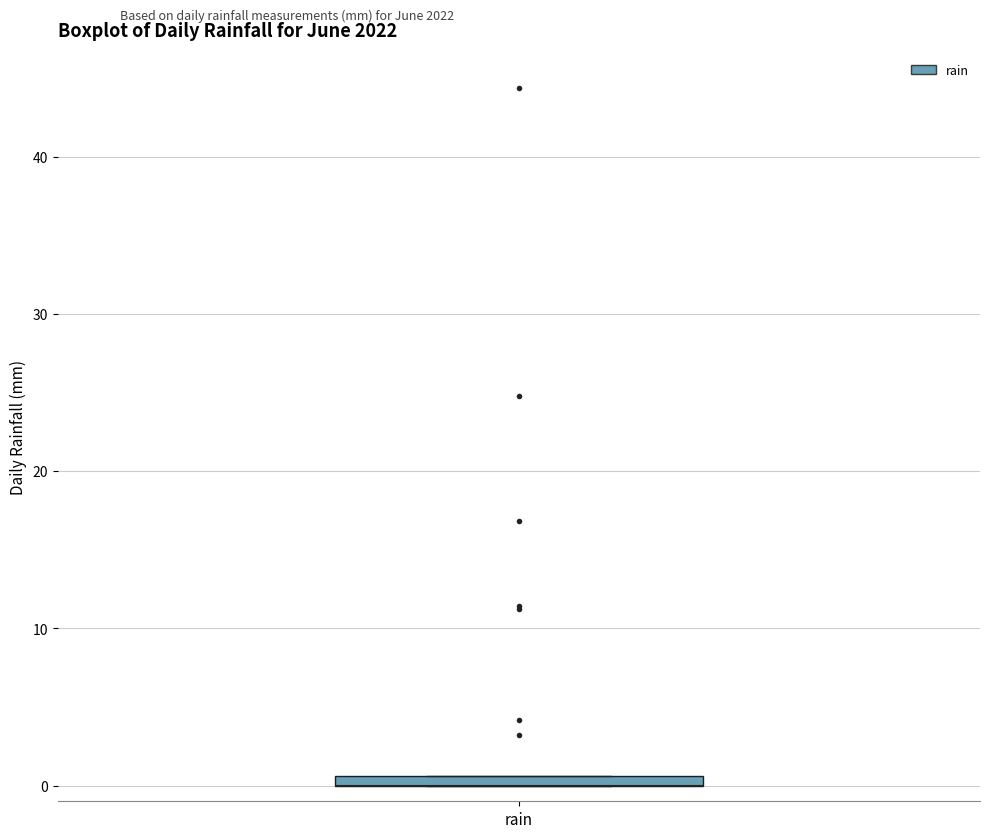

Where is the upper edge of the box for rain on the y-axis? The values are not printed on the chart, so give them approximately, as read against the axis.

1